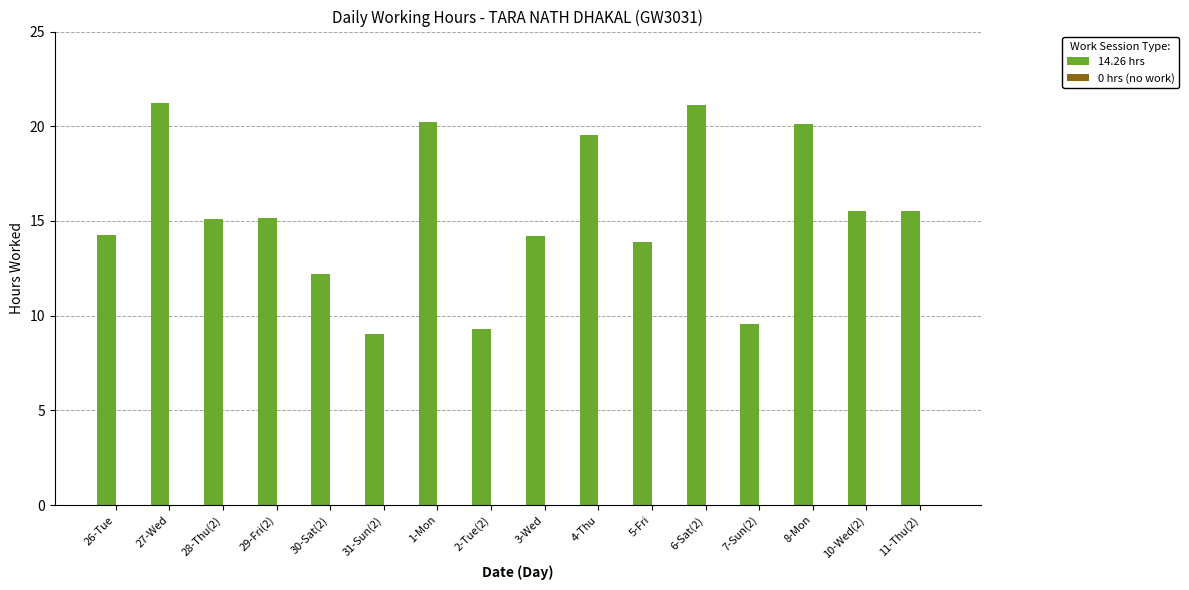

What position from the right is 29-Fri(2)?

13